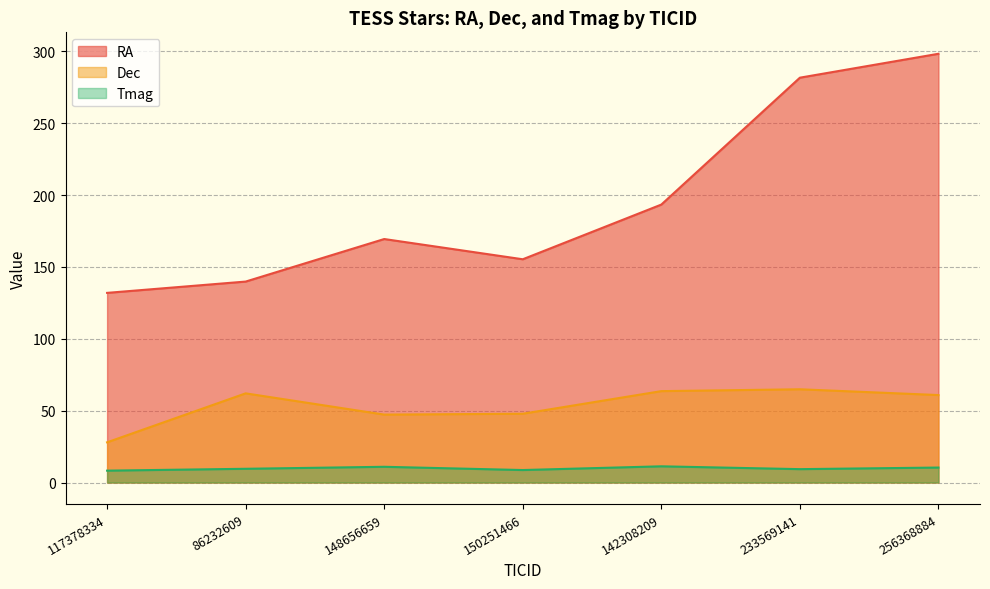

The Dec series shows 74.2 at 148656659. True or false?

False